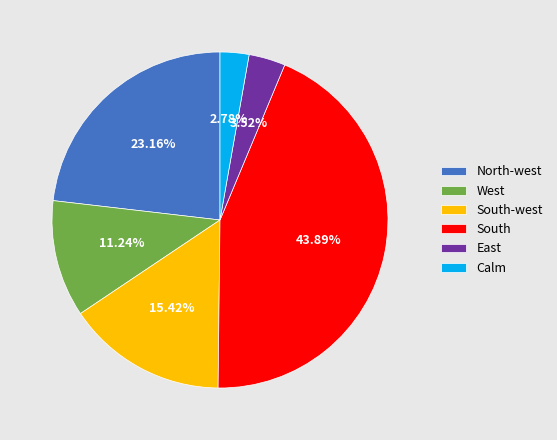

Approximately how many times larger is the value at West compared to South-west?

0.7